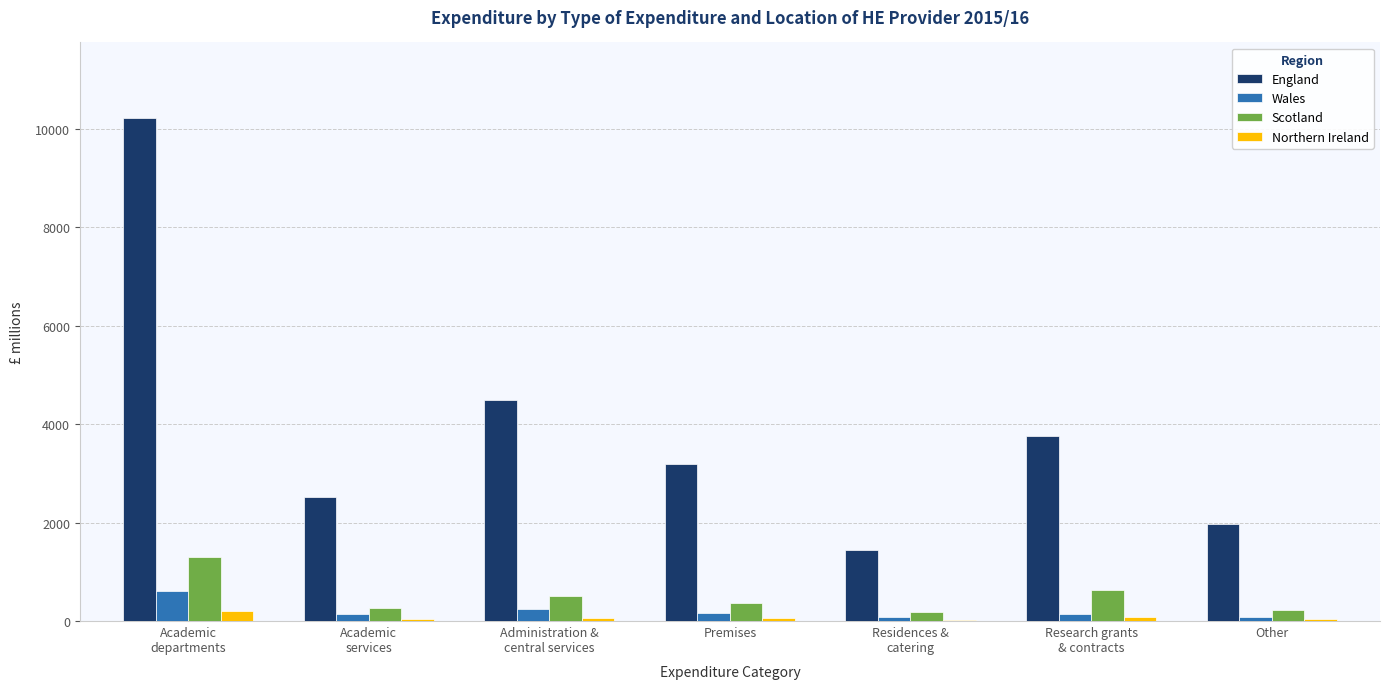

How many values in the England series exceed 3184?

4